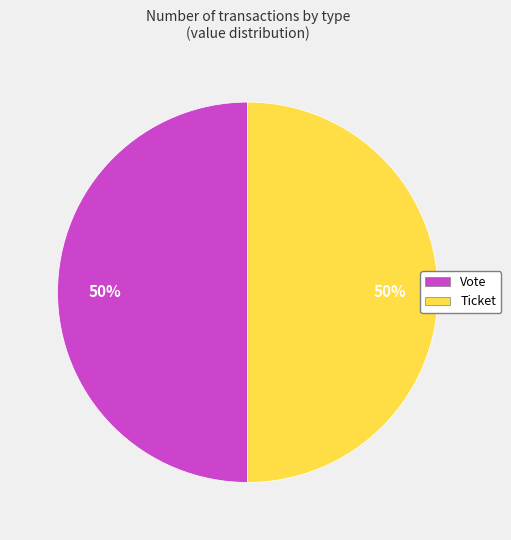

True or false: Ticket accounts for 50% of the total.

True